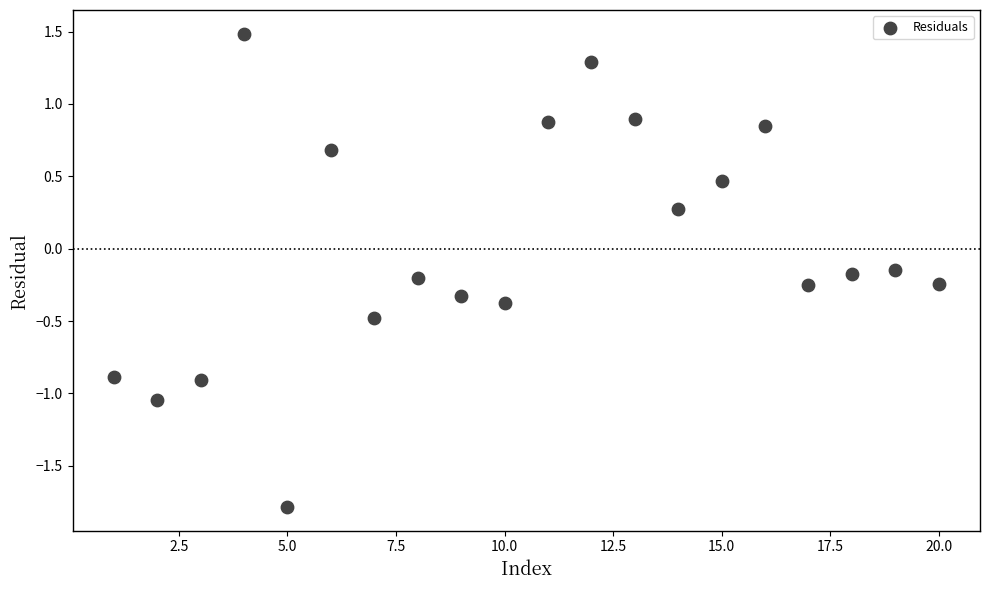

What is the range of X values (max minus min)?

19.0